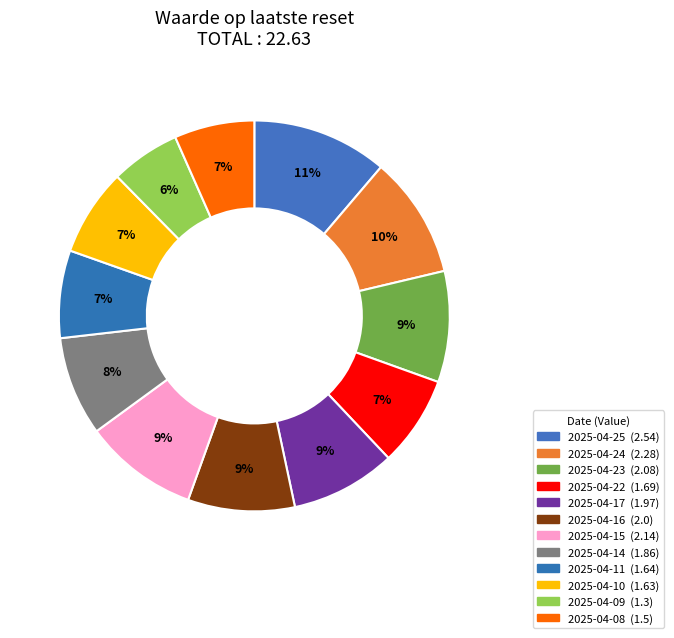

To the nearest percent, what percentage of the pie is 2025-04-22?

7%